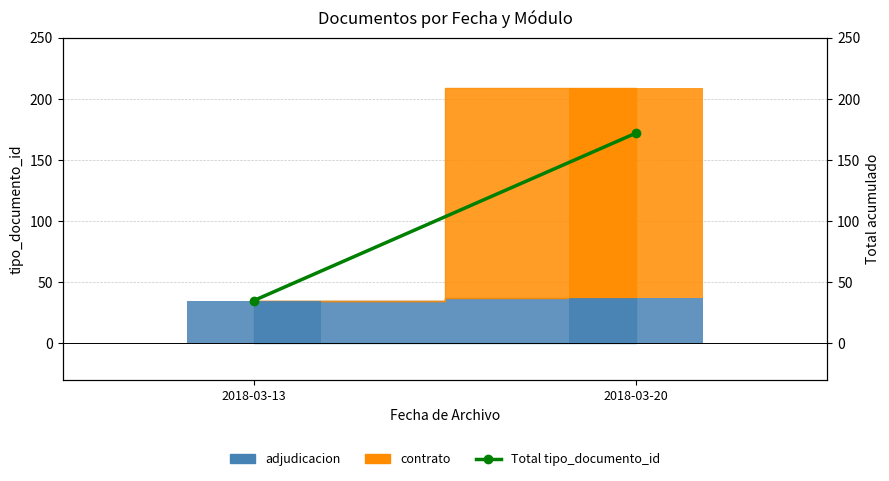

Reading left to right, list all the values displayed in this chart.

2018-03-13=35	2018-03-20=172